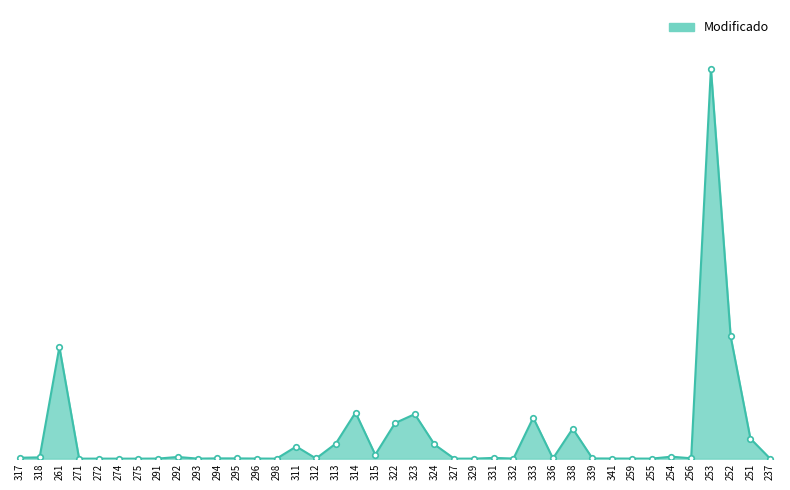

Reading left to right, list all the values displayed in this chart.

317=303963.9	318=428361.7	261=37531063.5	271=0.0	272=7633.4	274=712.0	275=0.0	291=27518.0	292=564322.9	293=11822.6	294=87298.0	295=78617.9	296=32400.2	298=3373.2	311=4072920.3	312=52155.0	313=5052639.6	314=15500000.0	315=1320000.0	322=11953613.3	323=14962124.3	324=4759146.3	327=0.0	329=3900.0	331=247951.9	332=31500.0	333=13765007.7	336=77348.6	338=10089960.0	339=68000.0	341=38302.5	259=17931.4	255=13503.2	254=662100.6	256=121753.3	253=131138511.4	252=41097616.5	251=6758421.0	237=0.0